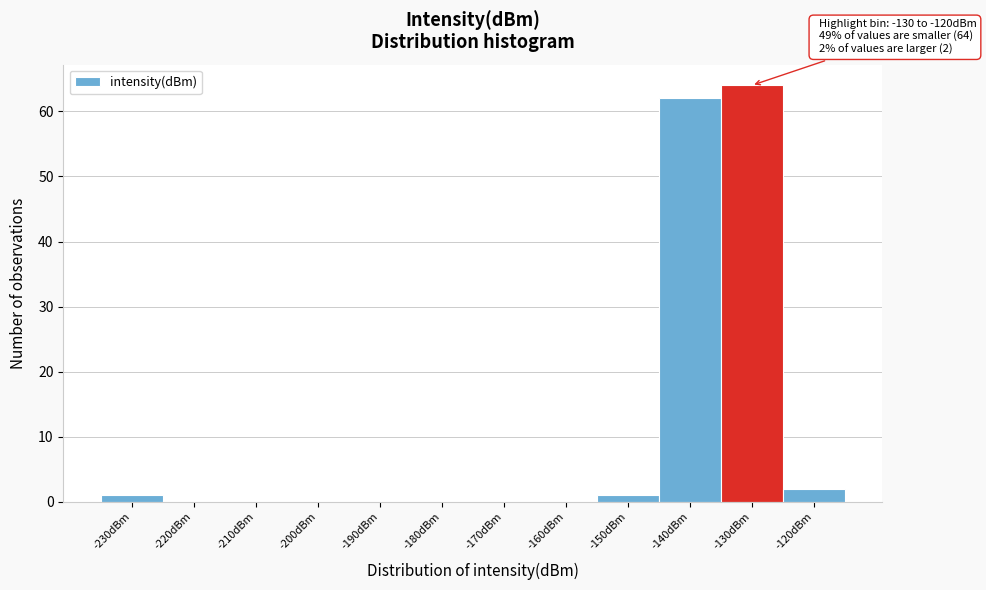

Reading left to right, list all the values displayed in this chart.

-230dBm=1	-220dBm=0	-210dBm=0	-200dBm=0	-190dBm=0	-180dBm=0	-170dBm=0	-160dBm=0	-150dBm=1	-140dBm=62	-130dBm=64	-120dBm=2